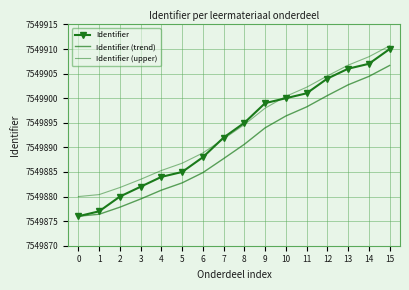

Where do Identifier (upper) and Identifier first cross each other?

6 and 7